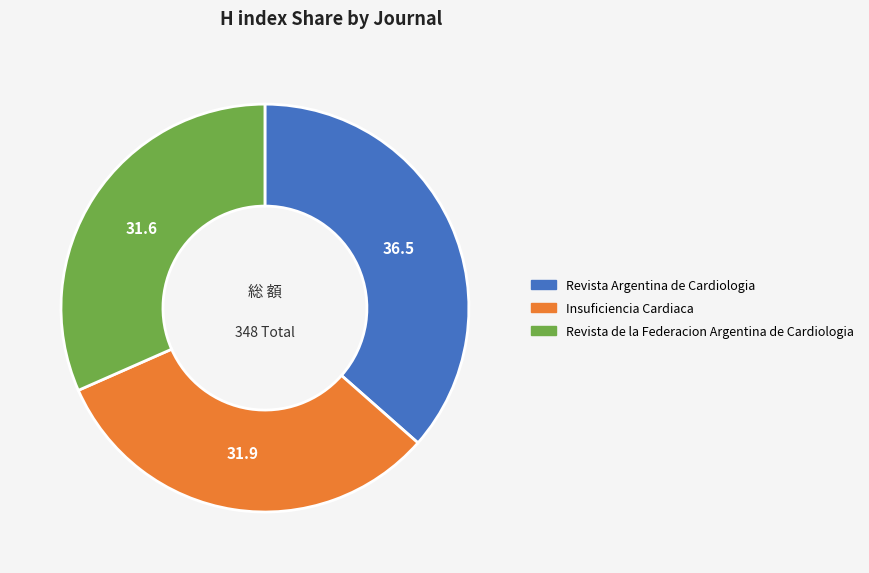

True or false: Revista Argentina de Cardiologia accounts for 31% of the total.

False